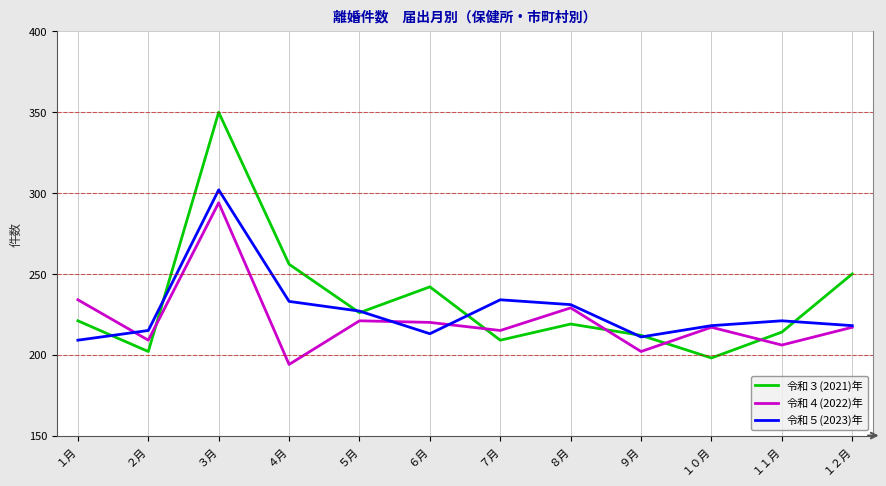

What position from the left is １２月?

12